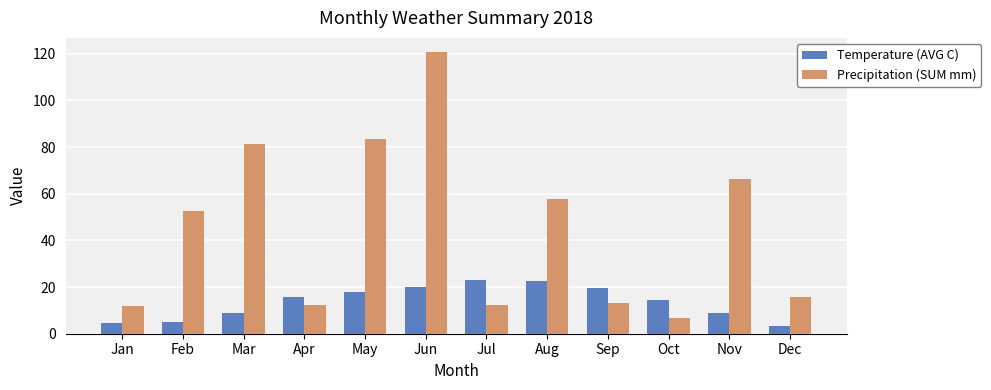

True or false: Precipitation (SUM mm) has a value of 4.9 at Dec.

False